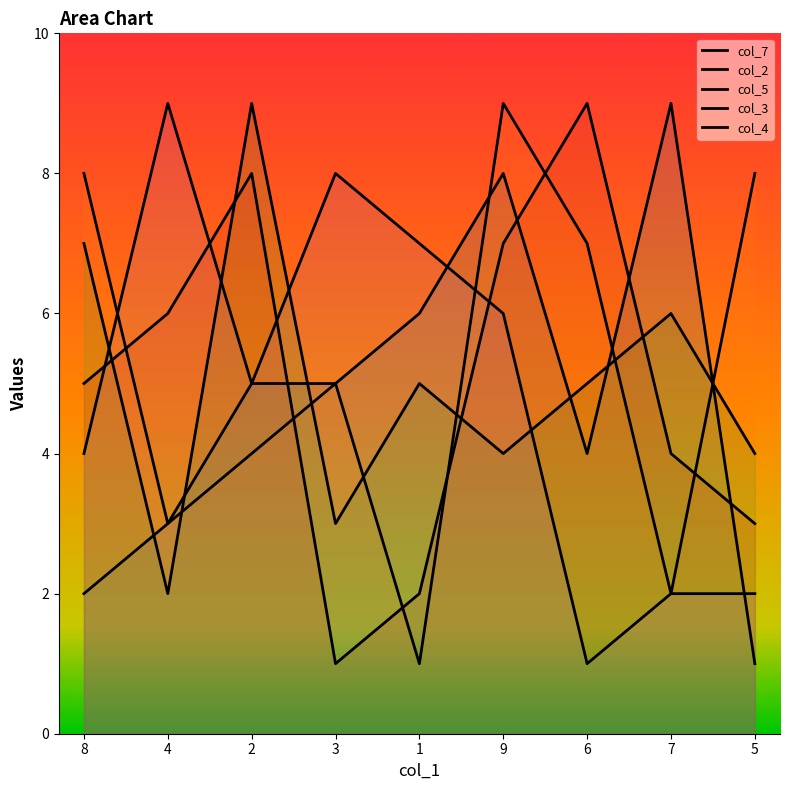

What is the label of the 2nd point from the right?

7